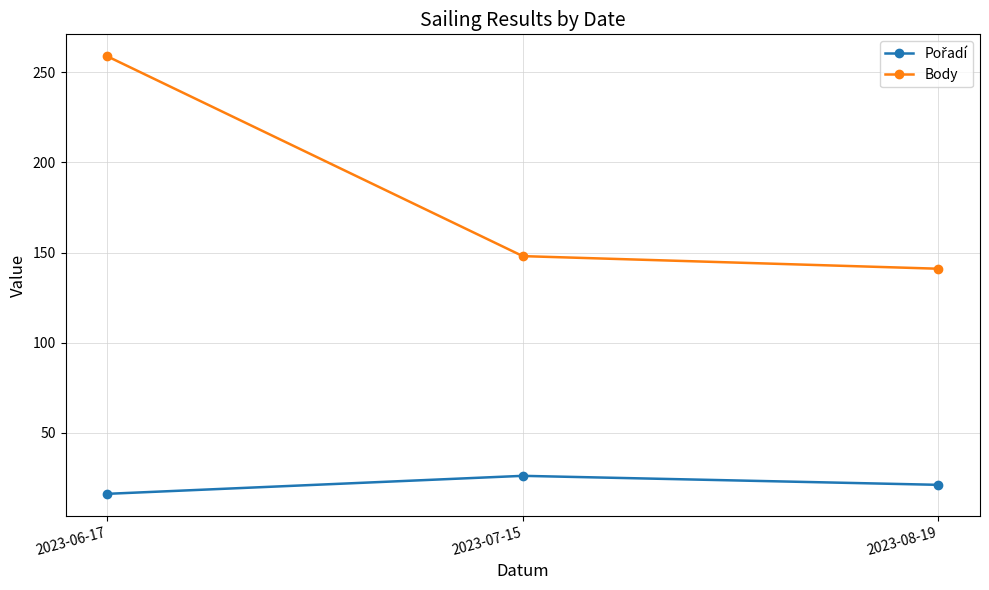

Which label corresponds to the largest value in the chart?

2023-06-17